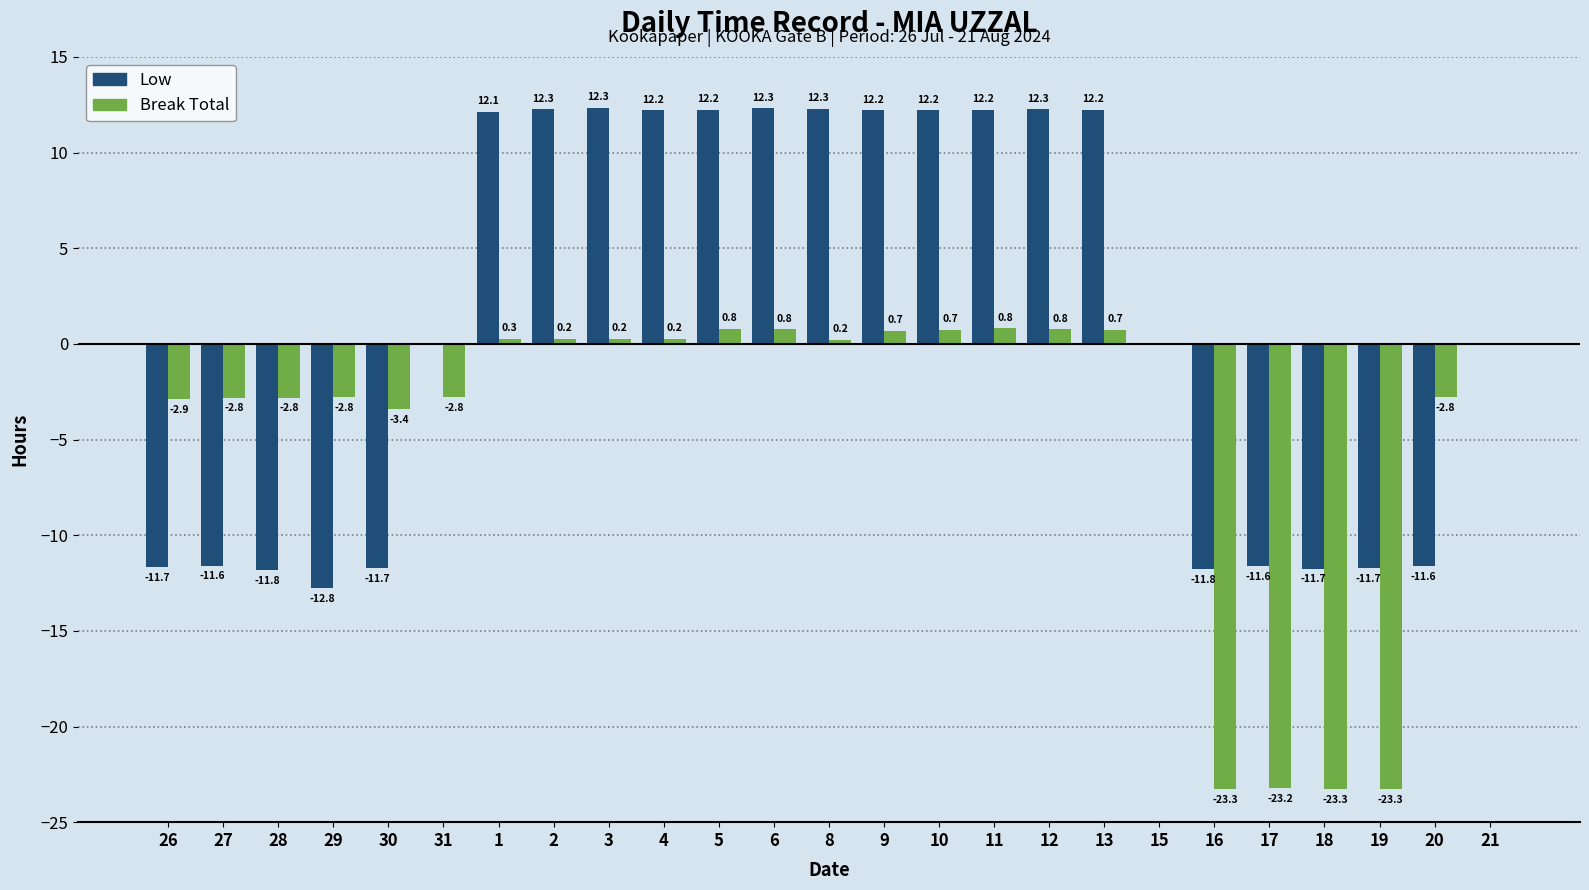

Between 28 and 31, which series saw the biggest shift?

Low